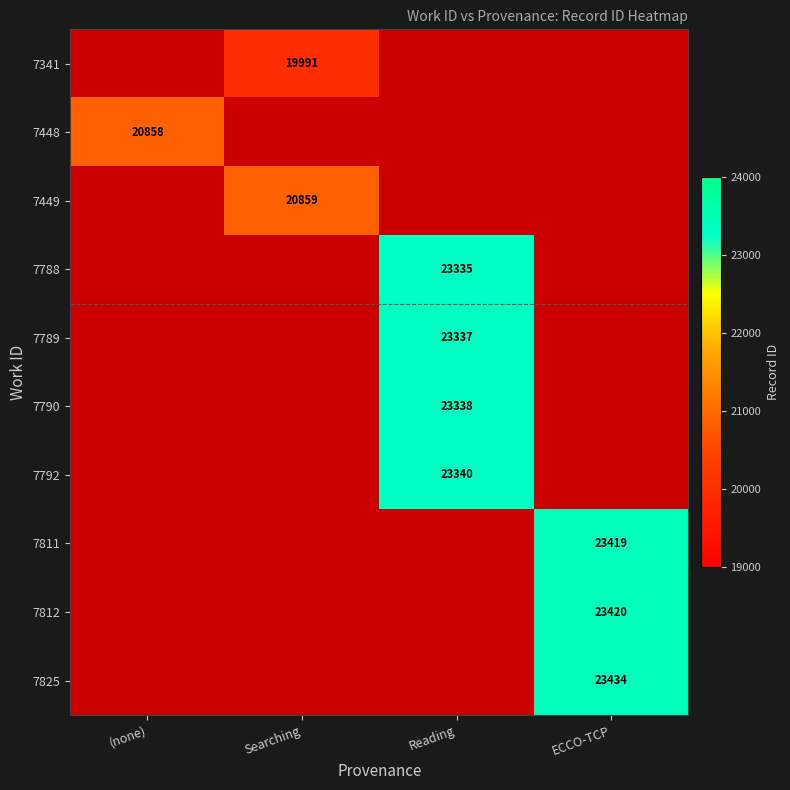

Which category has the lowest value across all series?

Searching